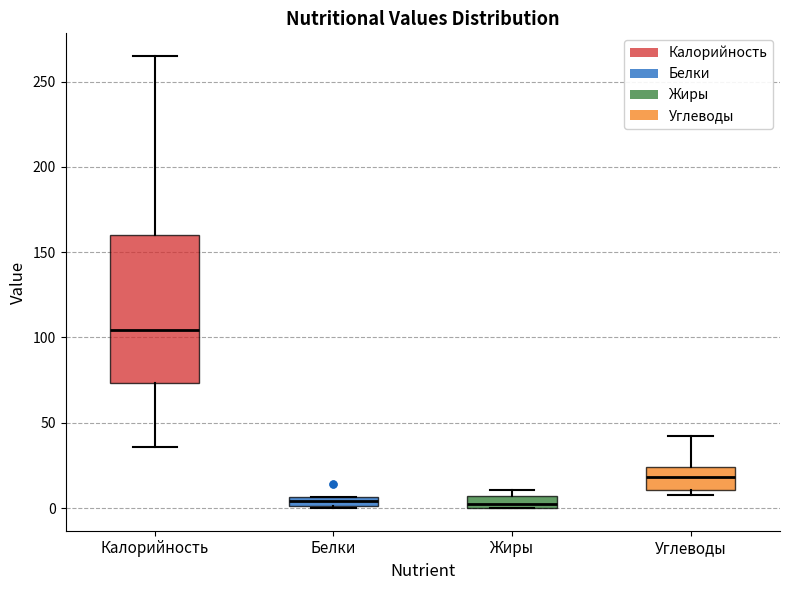

Where does the lower whisker of the box for Калорийность end on the y-axis? The values are not printed on the chart, so give them approximately, as read against the axis.

35